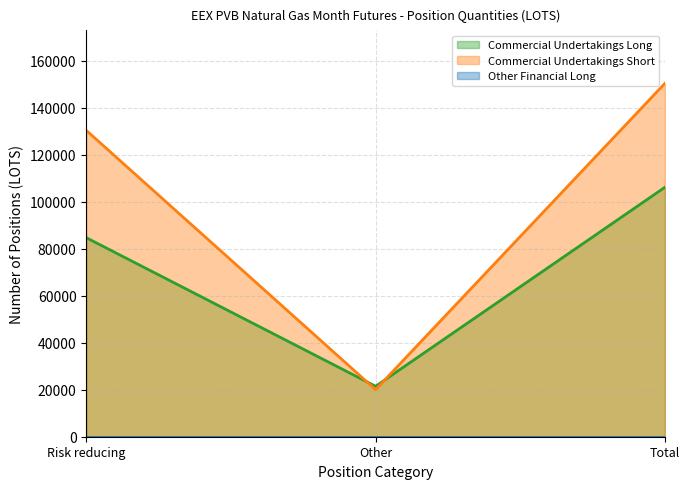

What is the label of the 2nd point from the left?

Other